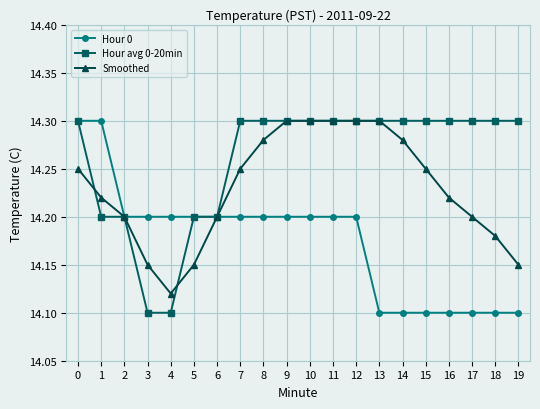

True or false: Hour avg 0-20min has a value of 3.8 at 1.

False